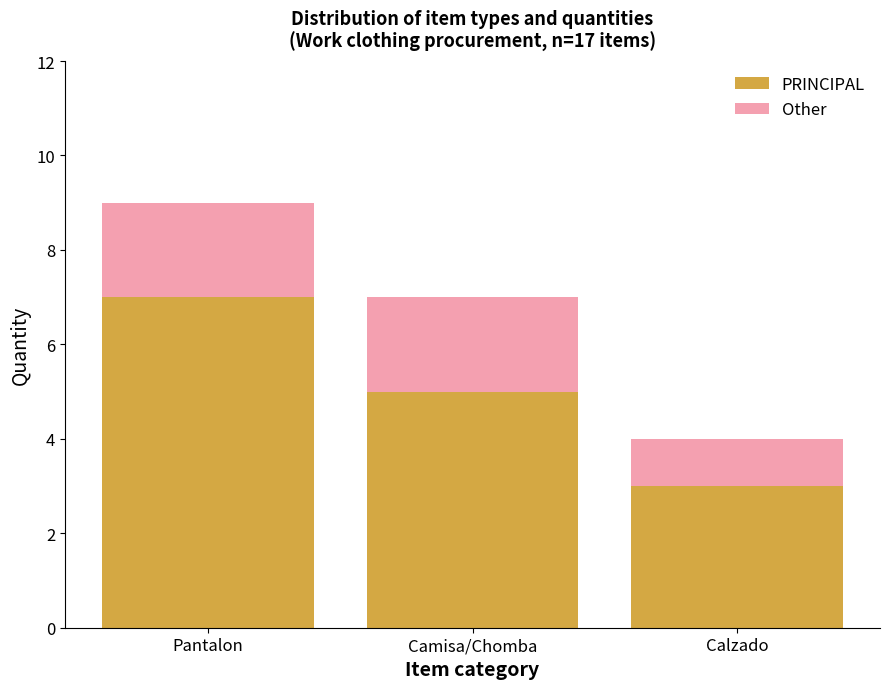

Where does the PRINCIPAL series first go above 5?

Pantalon